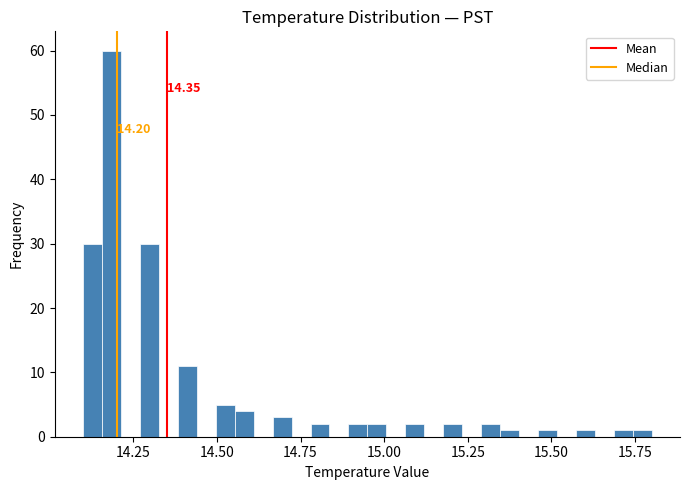

Around what value on the x-axis is the tallest bar? Give the approximate position of its centre, as read against the axis.

14.20